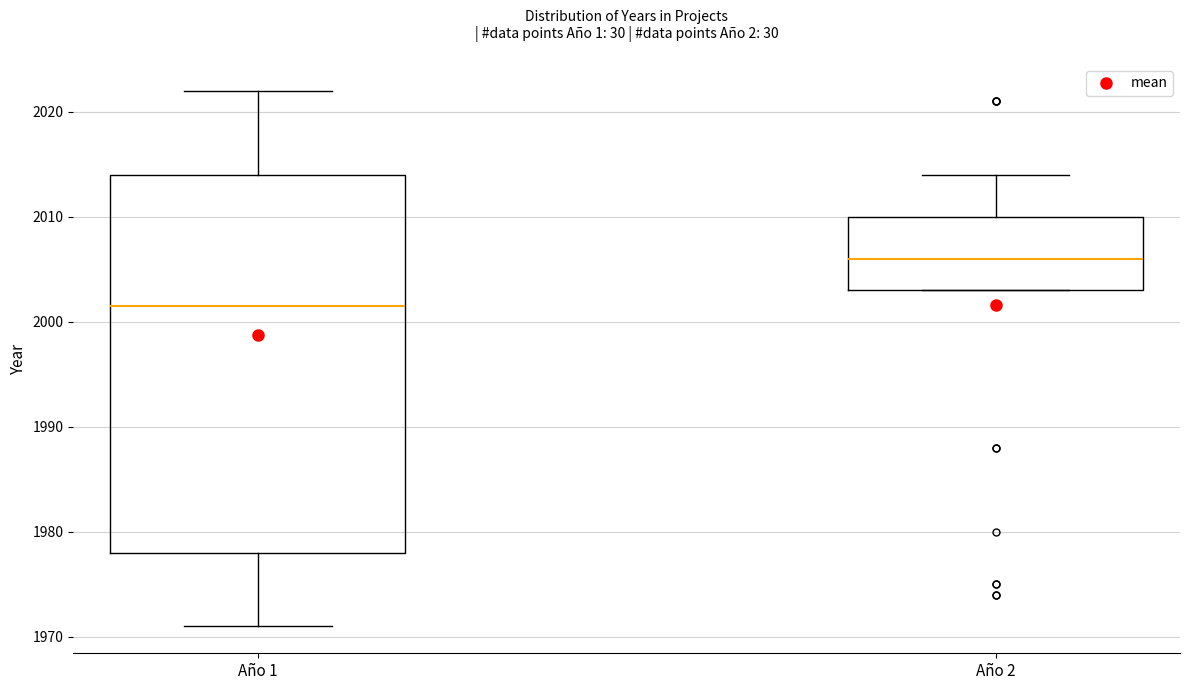

Reading left to right, transcribe this box plot: for each box, give where its median line is, the range the box spans, and where its two whiskers end, as read against the y-axis. The values are not printed on the chart, so give them approximately, as read against the axis.

Año 1: median 2002, box 1978 to 2014, whiskers 1971 to 2022
Año 2: median 2006, box 2003 to 2010, whiskers 2003 to 2014